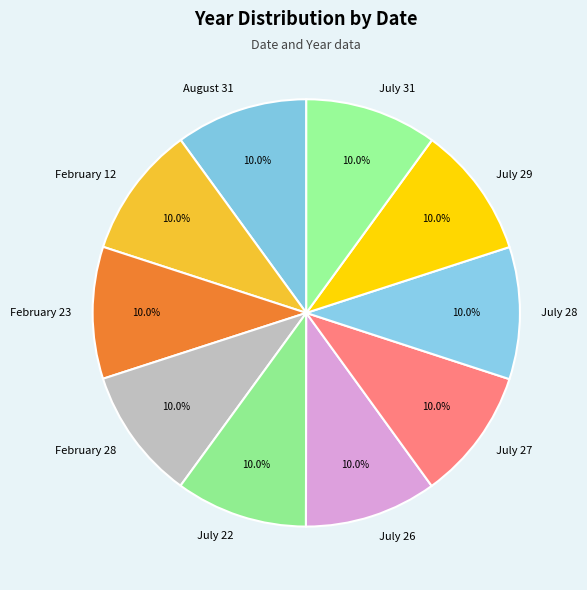

The February 12 slice represents 10% of the pie. True or false?

True